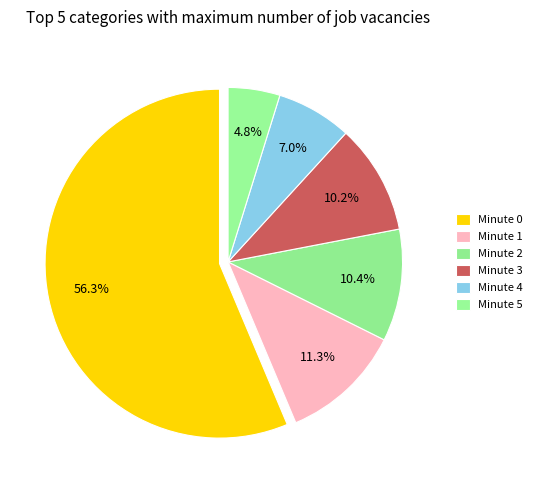

Approximately how many times larger is the value at Minute 3 compared to Minute 0?

0.2